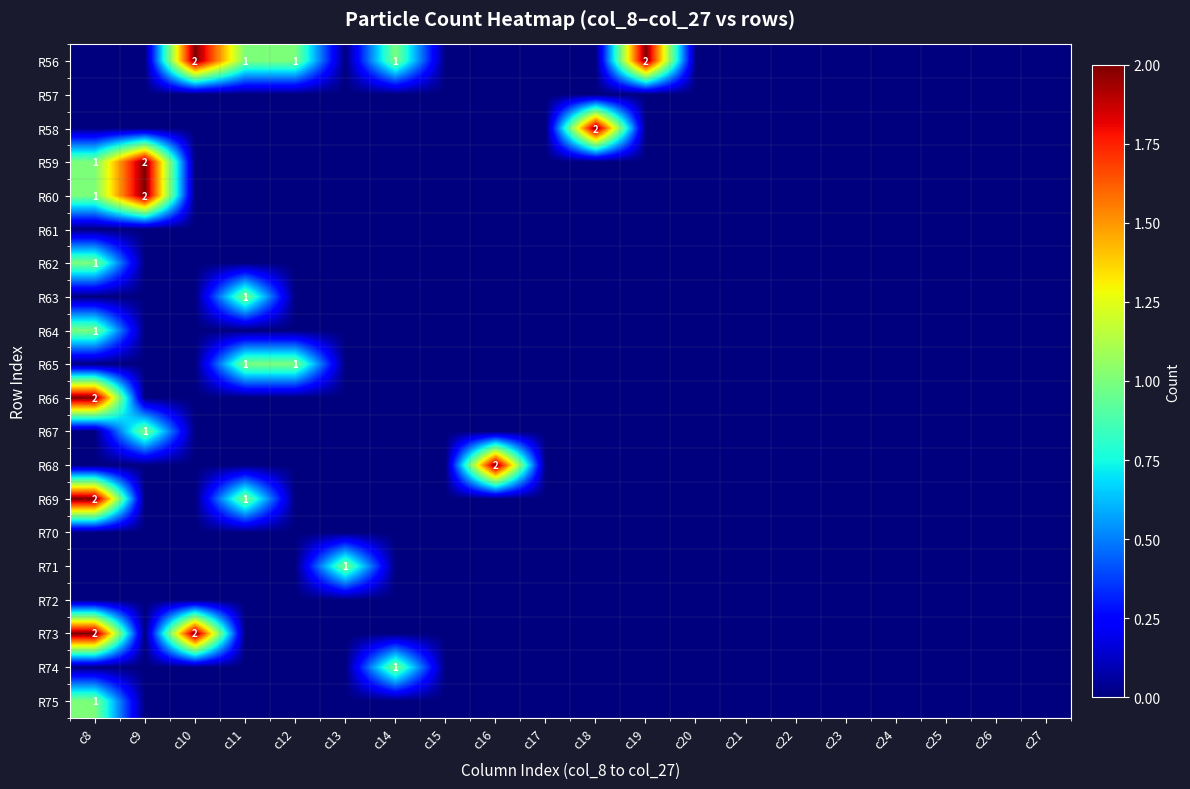

At which label is R56 closest to 1?

c11